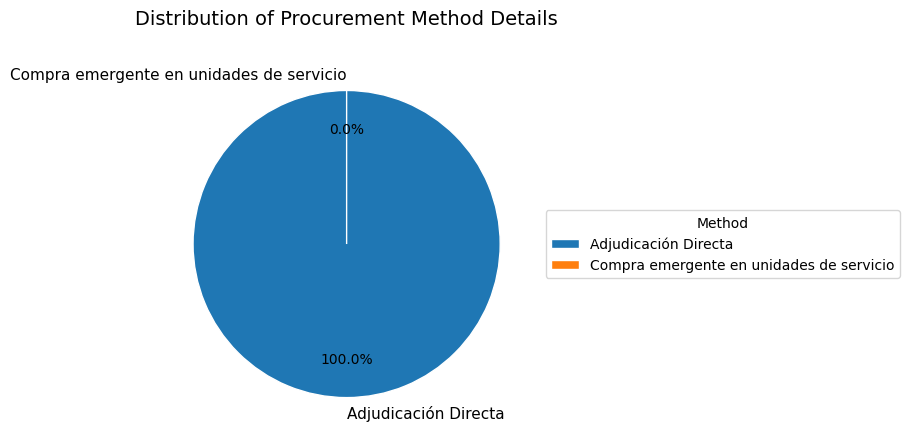

To the nearest percent, what is the combined percentage of Compra emergente en unidades de servicio and Adjudicación Directa?

100%